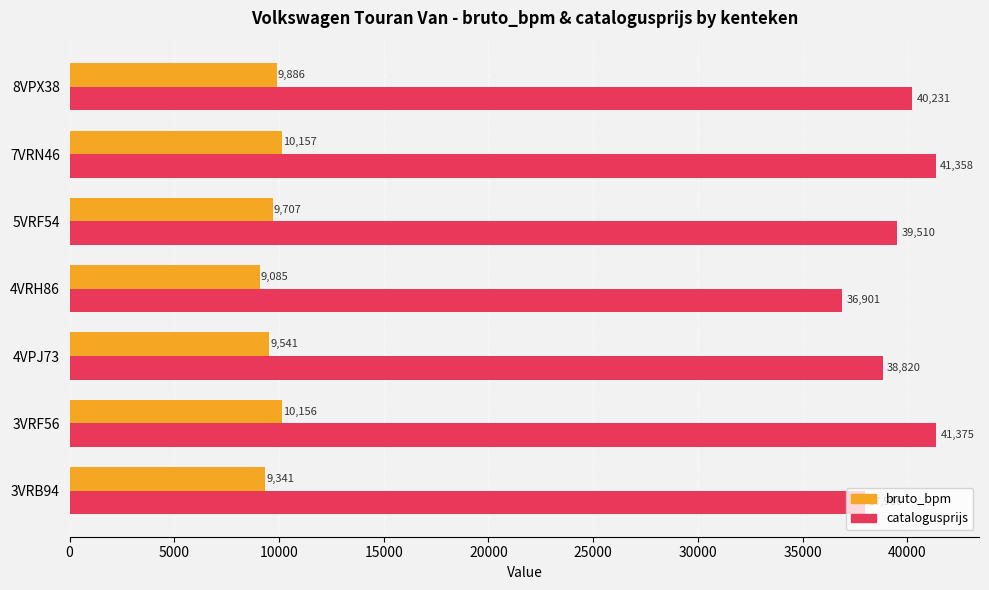

The bruto_bpm series shows 9341 at 3VRB94. True or false?

True